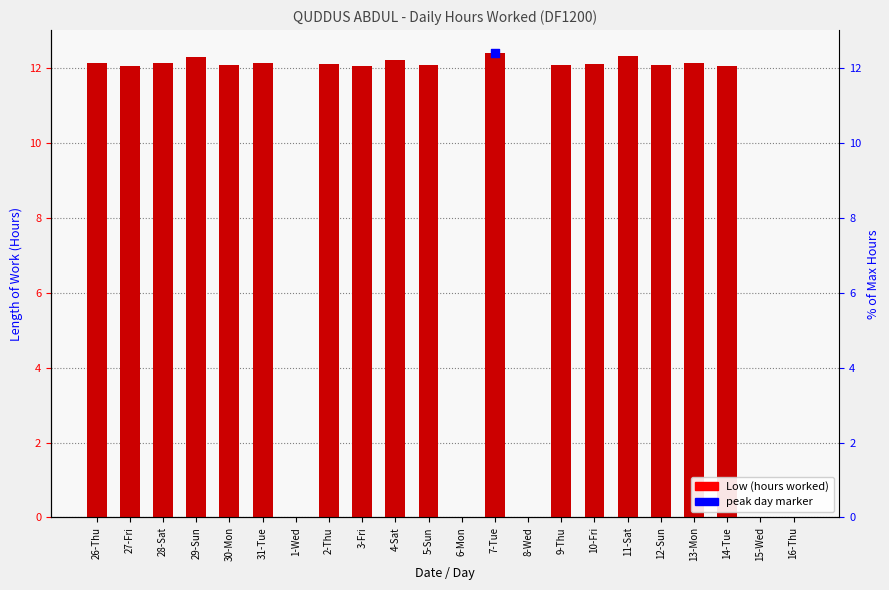

Which has a higher value, 29-Sun or 30-Mon?

29-Sun